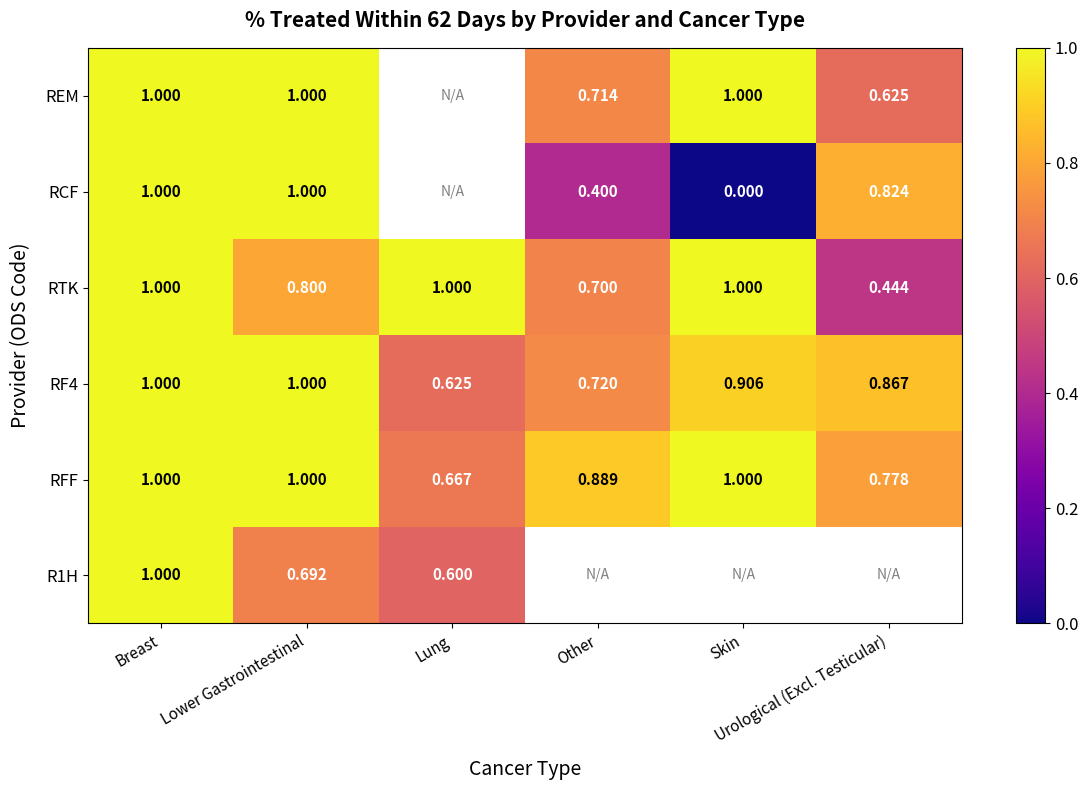

Between Lower Gastrointestinal and Urological (Excl. Testicular), which is larger?

Lower Gastrointestinal